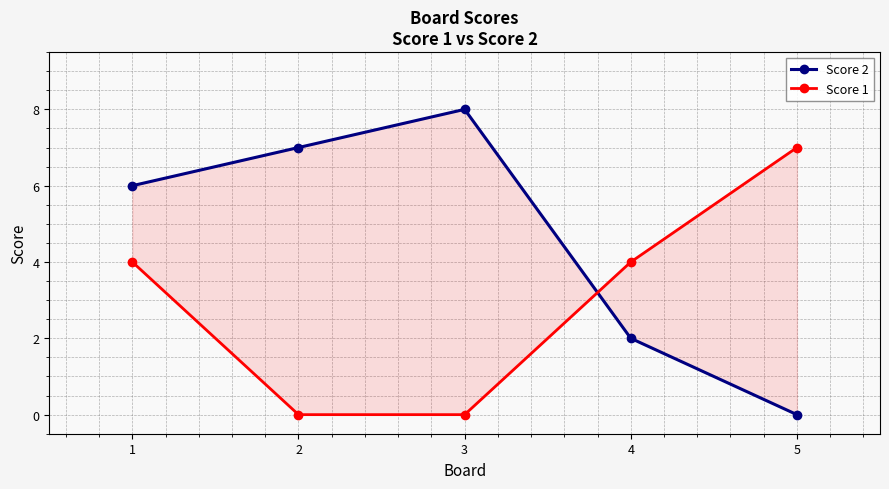

Which has a higher value, 4 or 5?

4